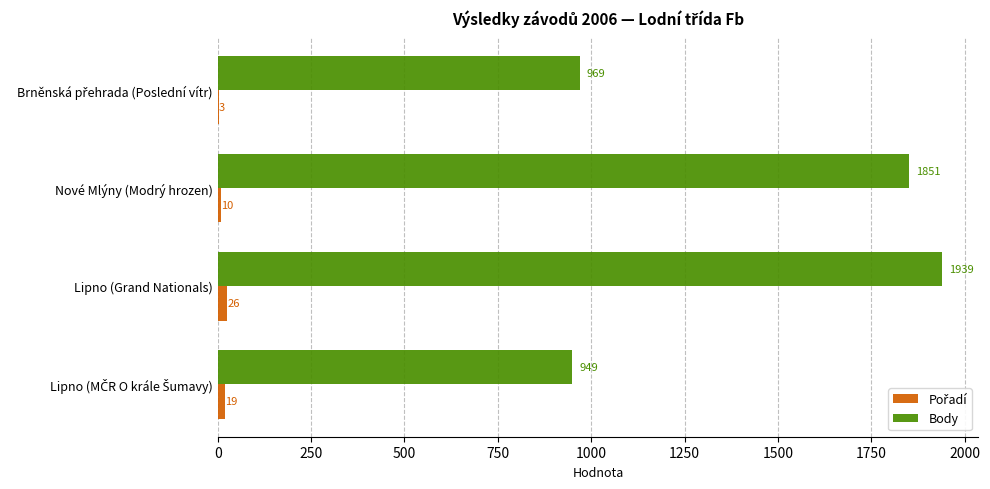

Which series has the largest total across all categories?

Body